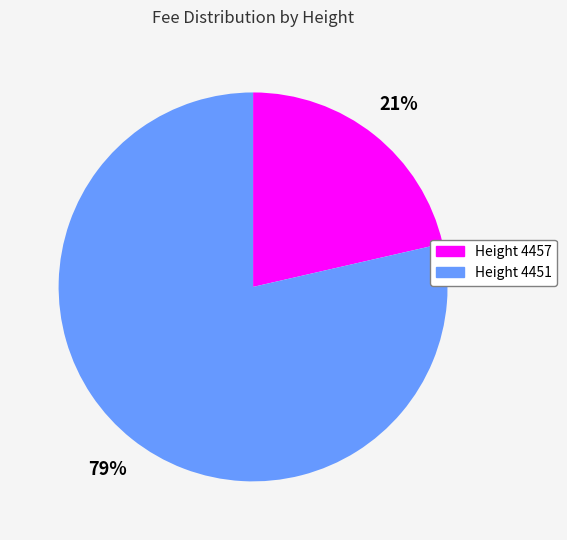

To the nearest percent, what is the combined percentage of Height 4451 and Height 4457?

100%